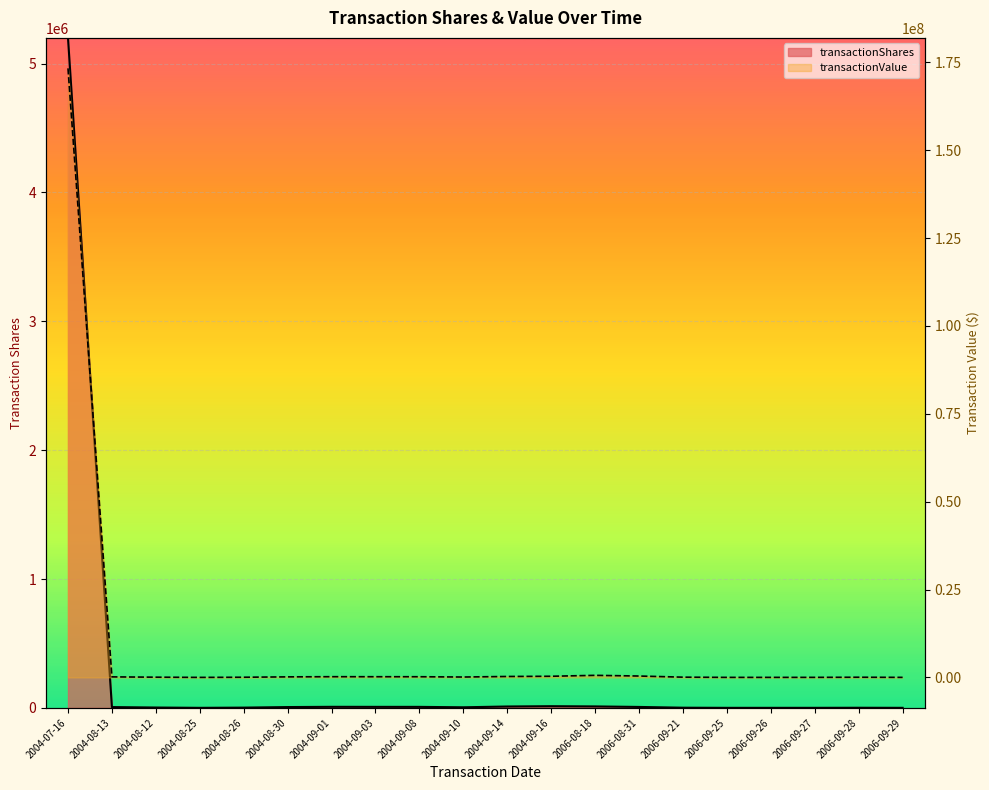

Reading left to right, list all the values displayed in this chart.

transactionShares: 5200000	6000	2500	113	1800	6100	8000	7700	7600	4322	10500	12794	11030	7070	1170	130	120	220	790	180
transactionValue: 173290000	150131	62575	2828	45054	152509	199704	192623	190216	108111	261763	322823	585960	389745	65686	7339	6875	12784	46000	10391